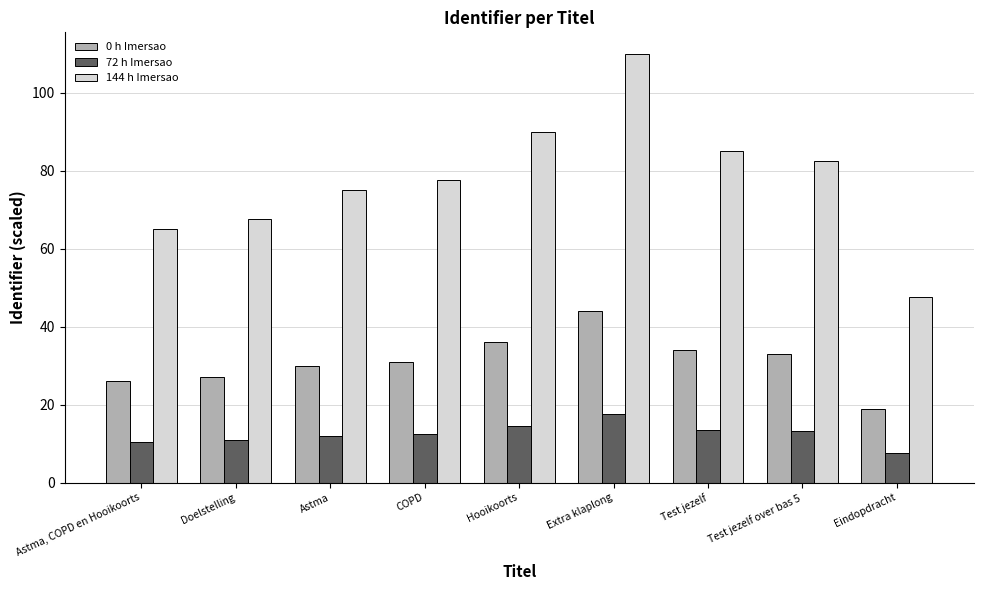

Which series changed the most between Extra klaplong and Eindopdracht?

144 h Imersao